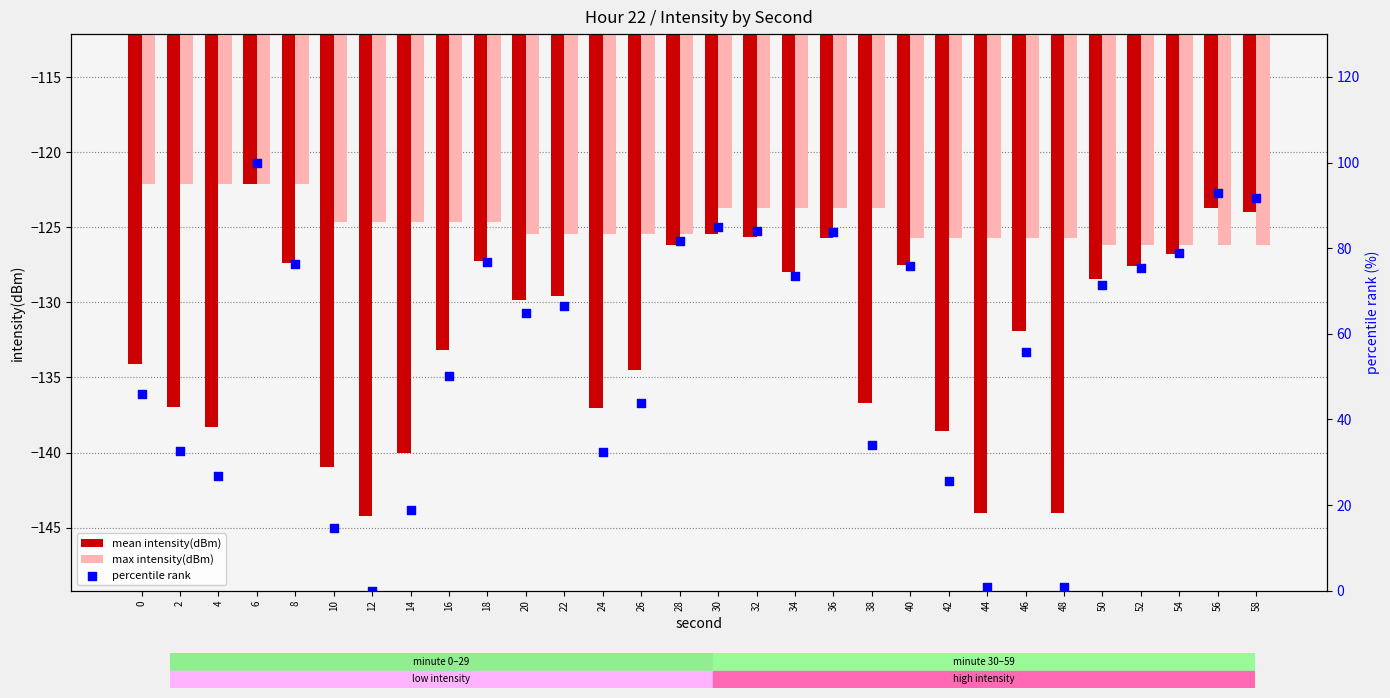

Which series has the largest total across all categories?

percentile rank